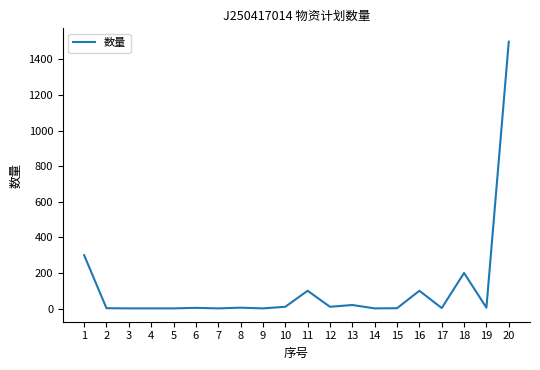

Where is the data nearest to the value 750?

1